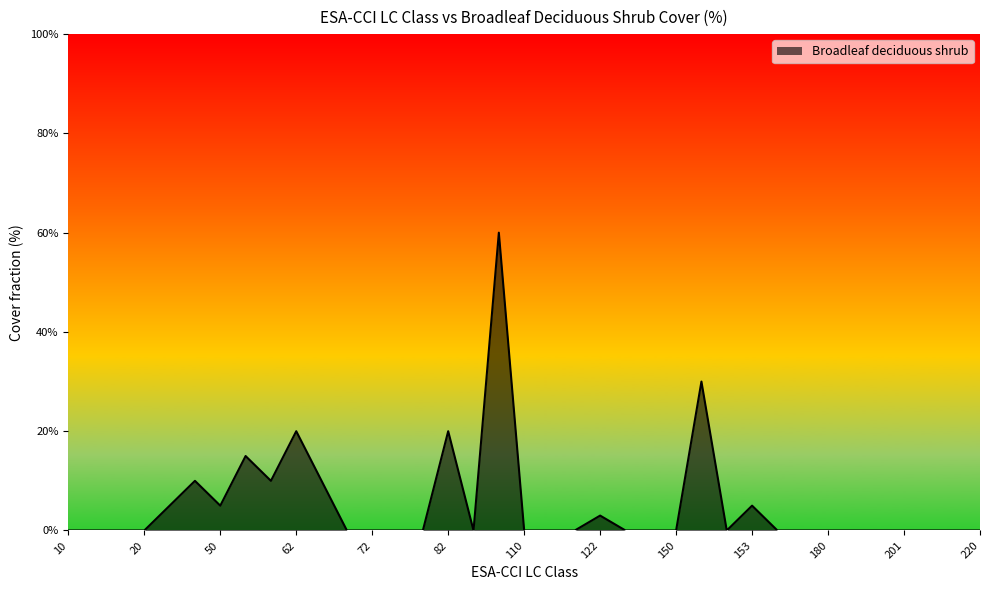

Count the number of categories in the chart.

37